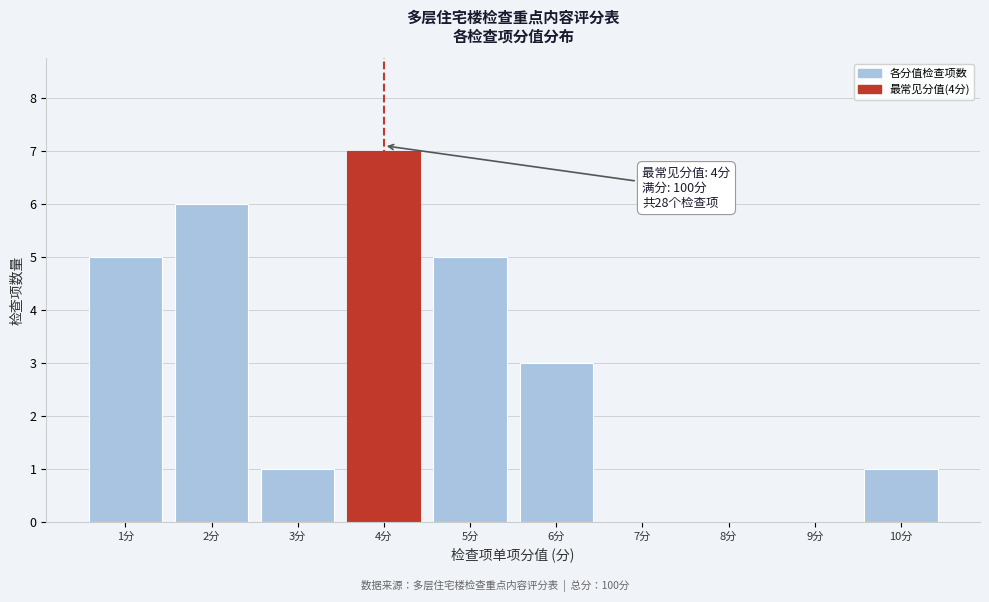

Which range on the x-axis has the tallest bar?

3.5 to 4.5